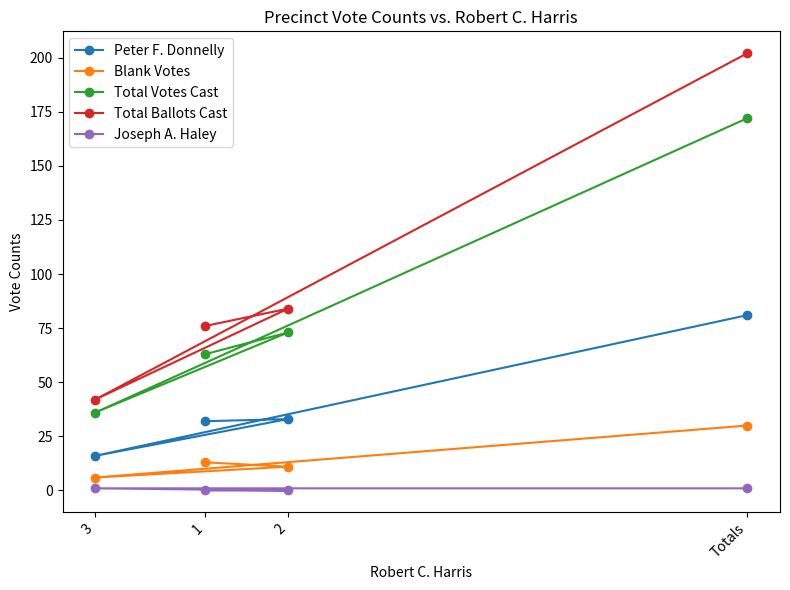

Count the number of data series in this chart.

5